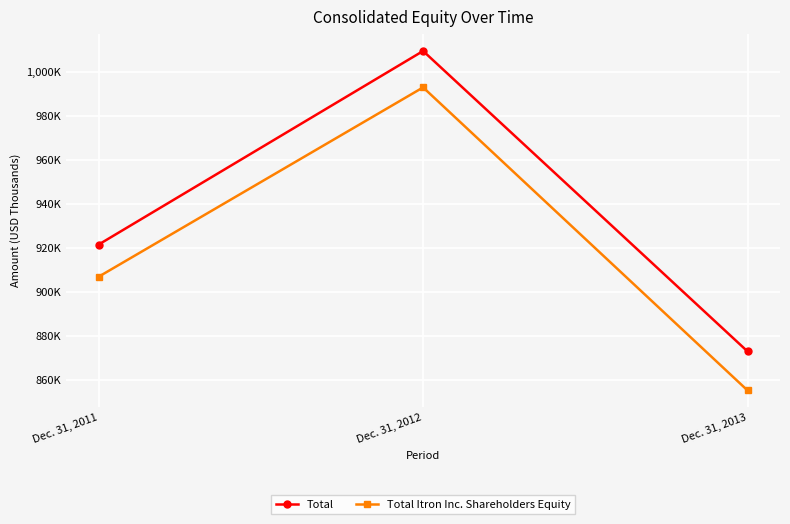

At how many categories does at least one series exceed 942381?

1